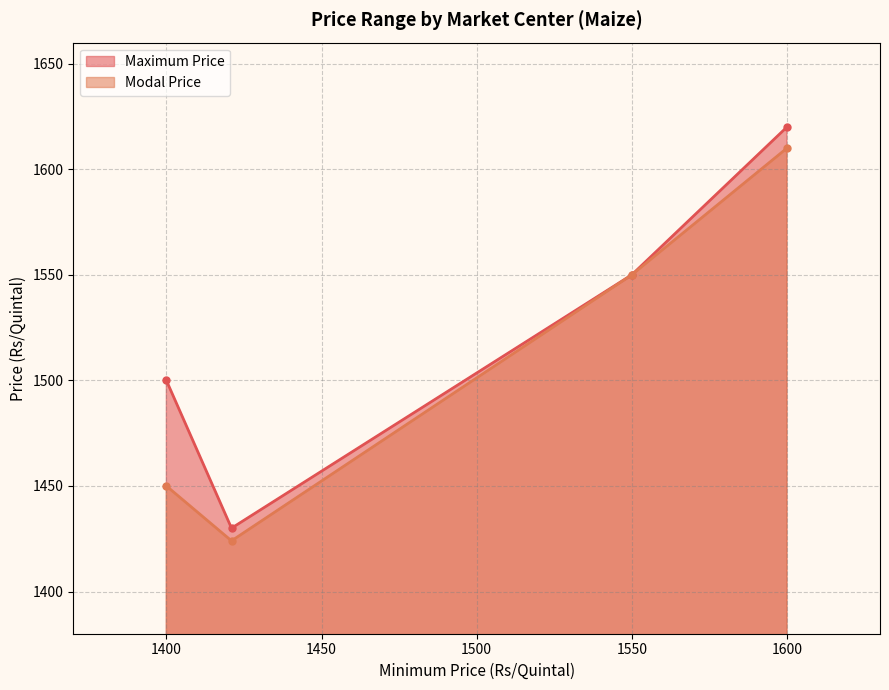

Which series has the largest range (max minus min)?

Maximum Price